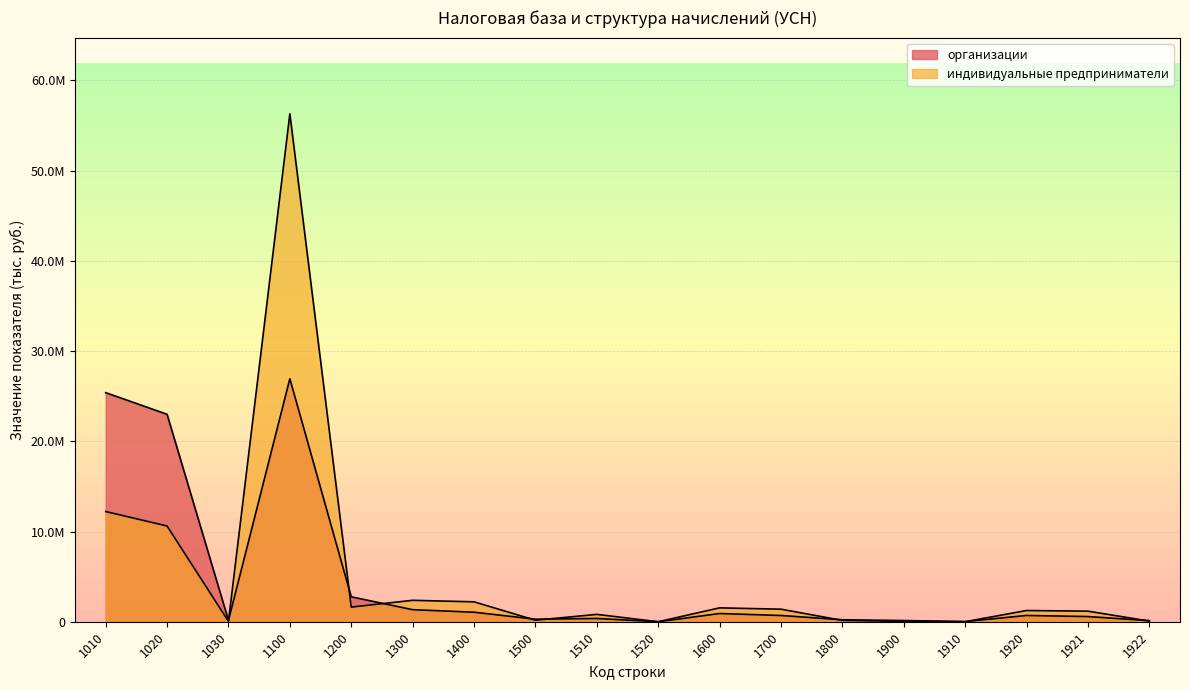

Rank the series at 1010 from highest to lowest value.

организации, индивидуальные предприниматели